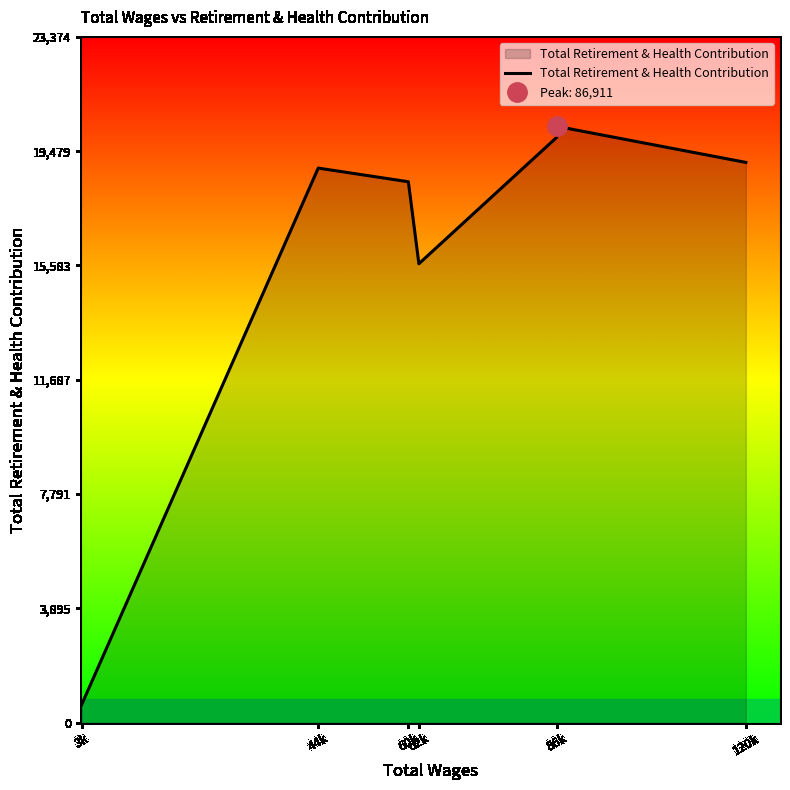

At which category does the chart reach its peak across all series?

86k